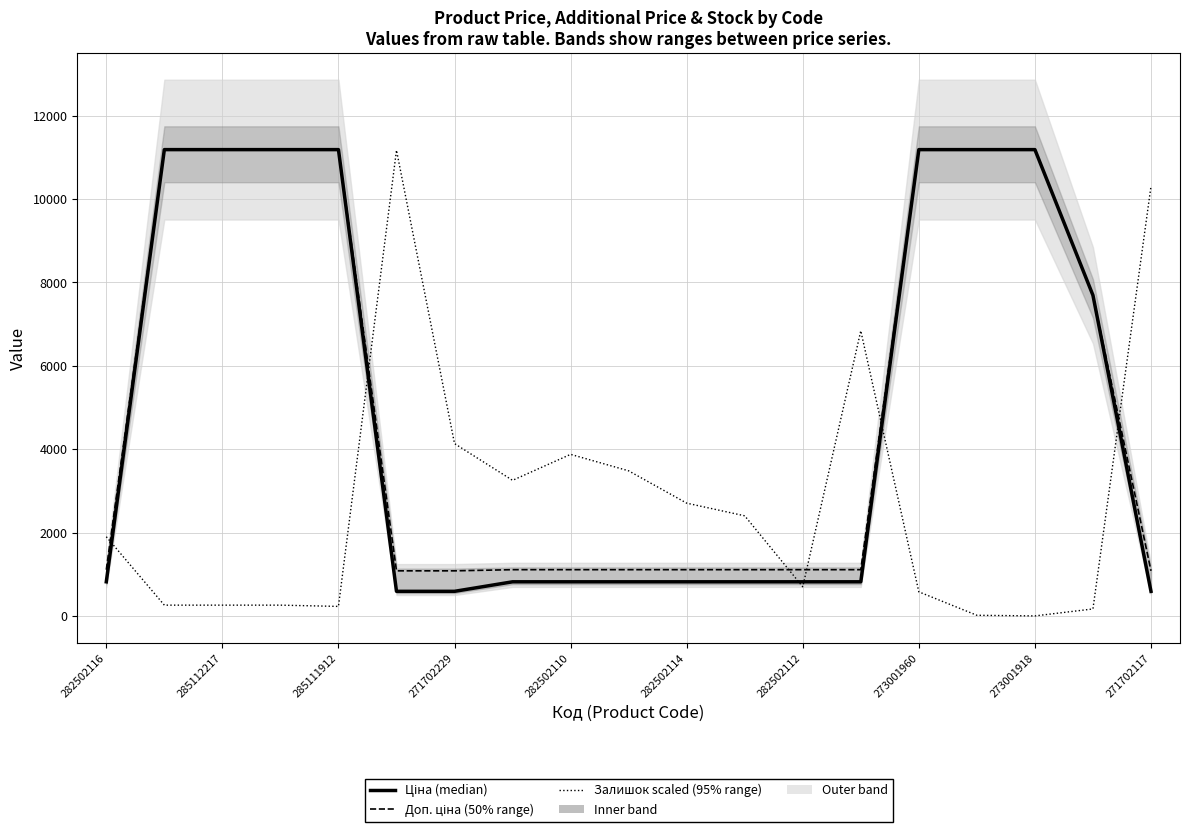

At which label does Доп. ціна first exceed 1109?

282502116